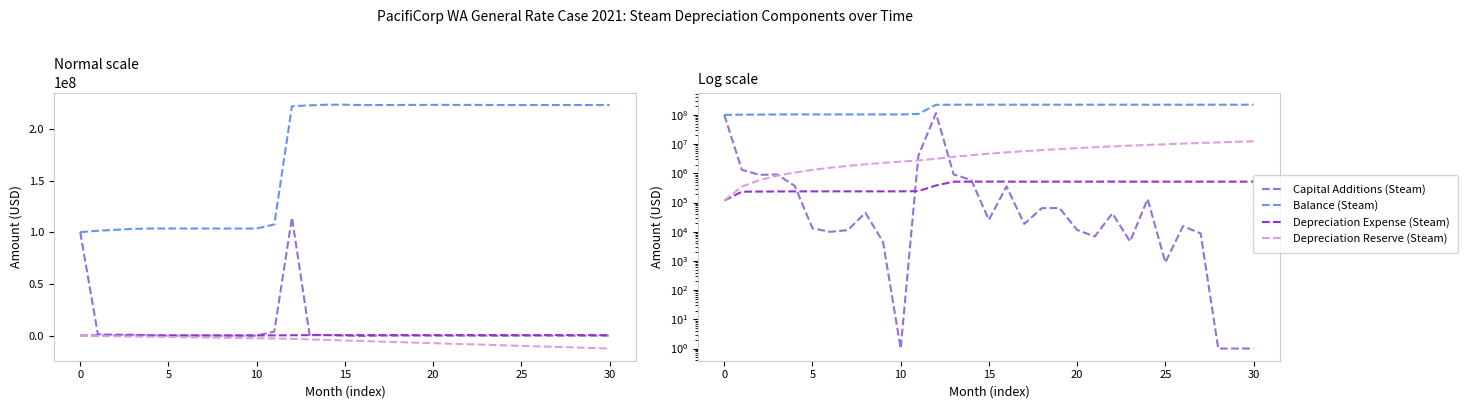

At which category is the sum across all series the highest?

12